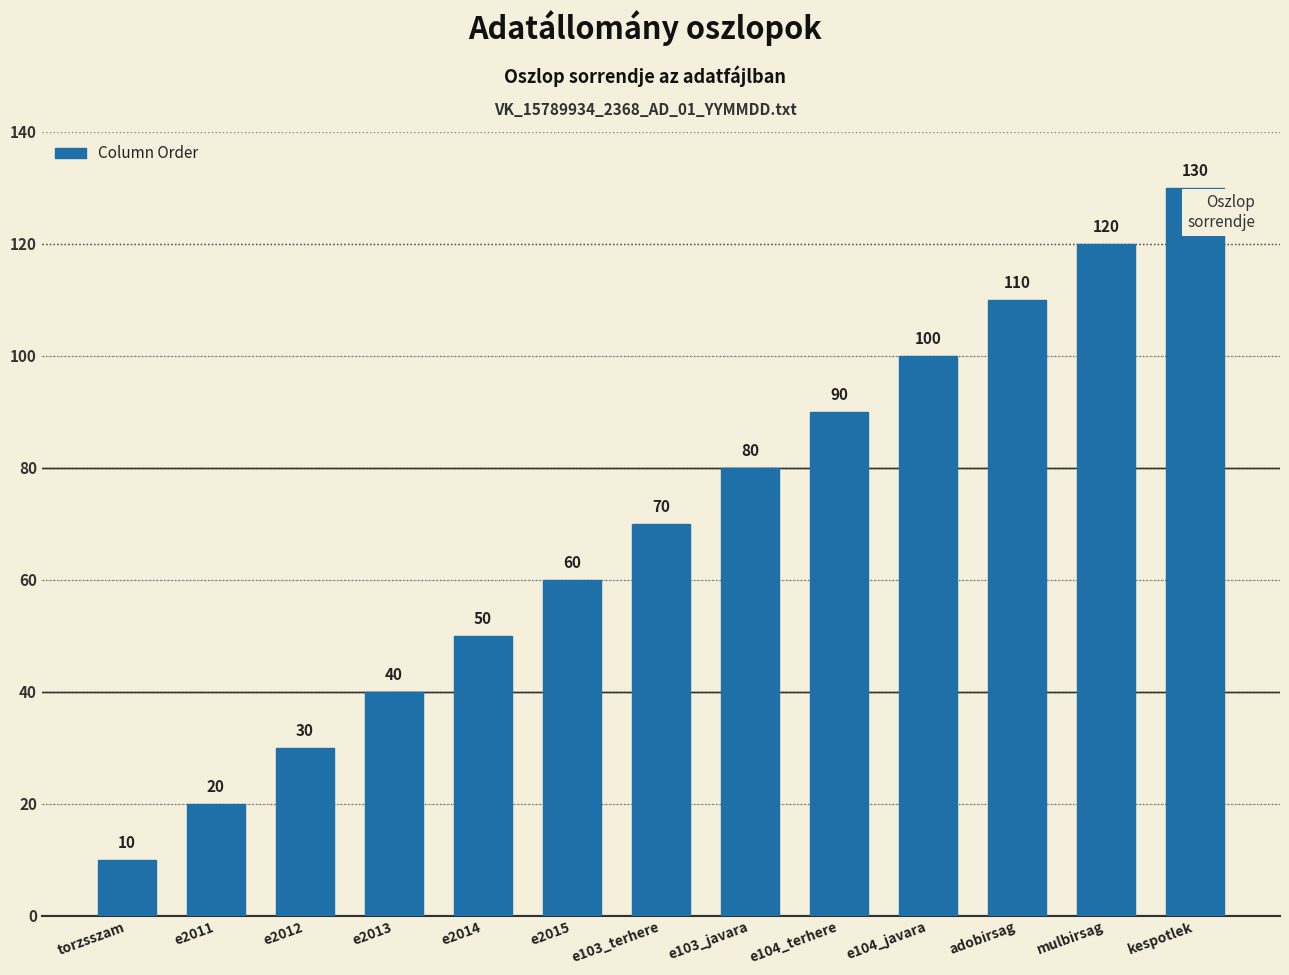

What is the difference between the maximum and minimum values?

120